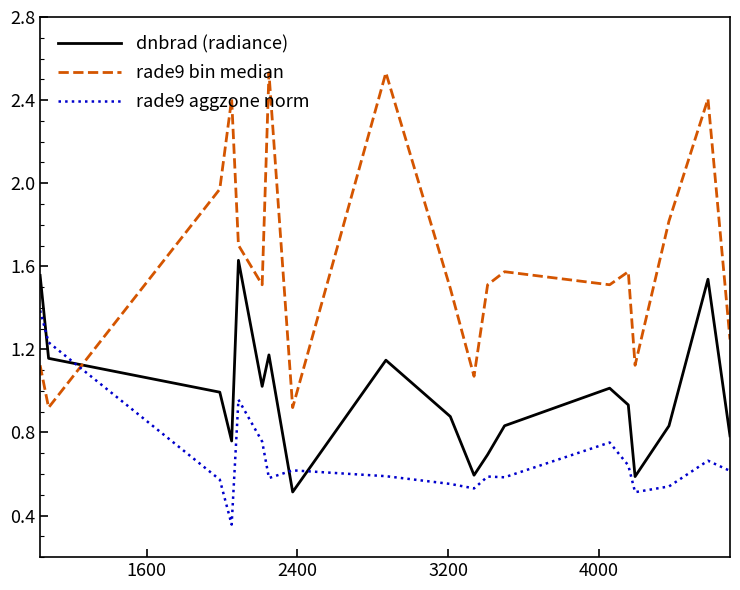

How many interior local valleys does the dnbrad (radiance) series have?

5